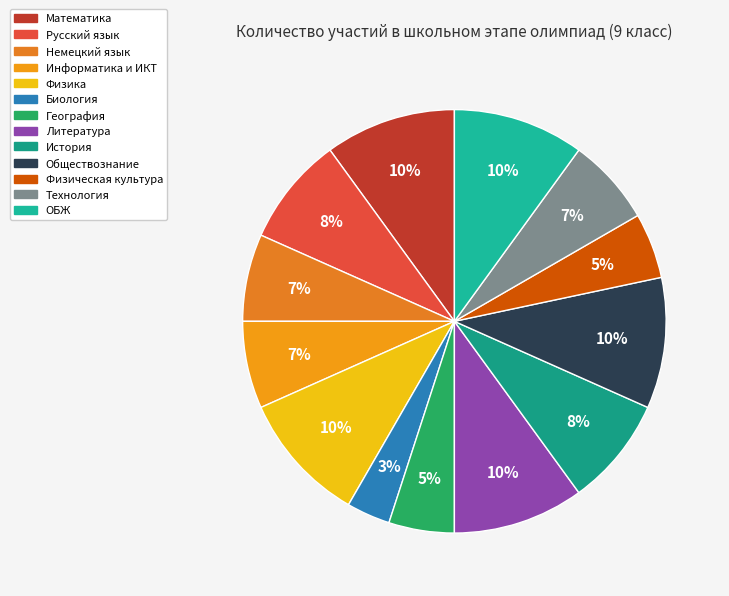

To the nearest percent, what is the difference between the largest and smallest slice percentages?

7%